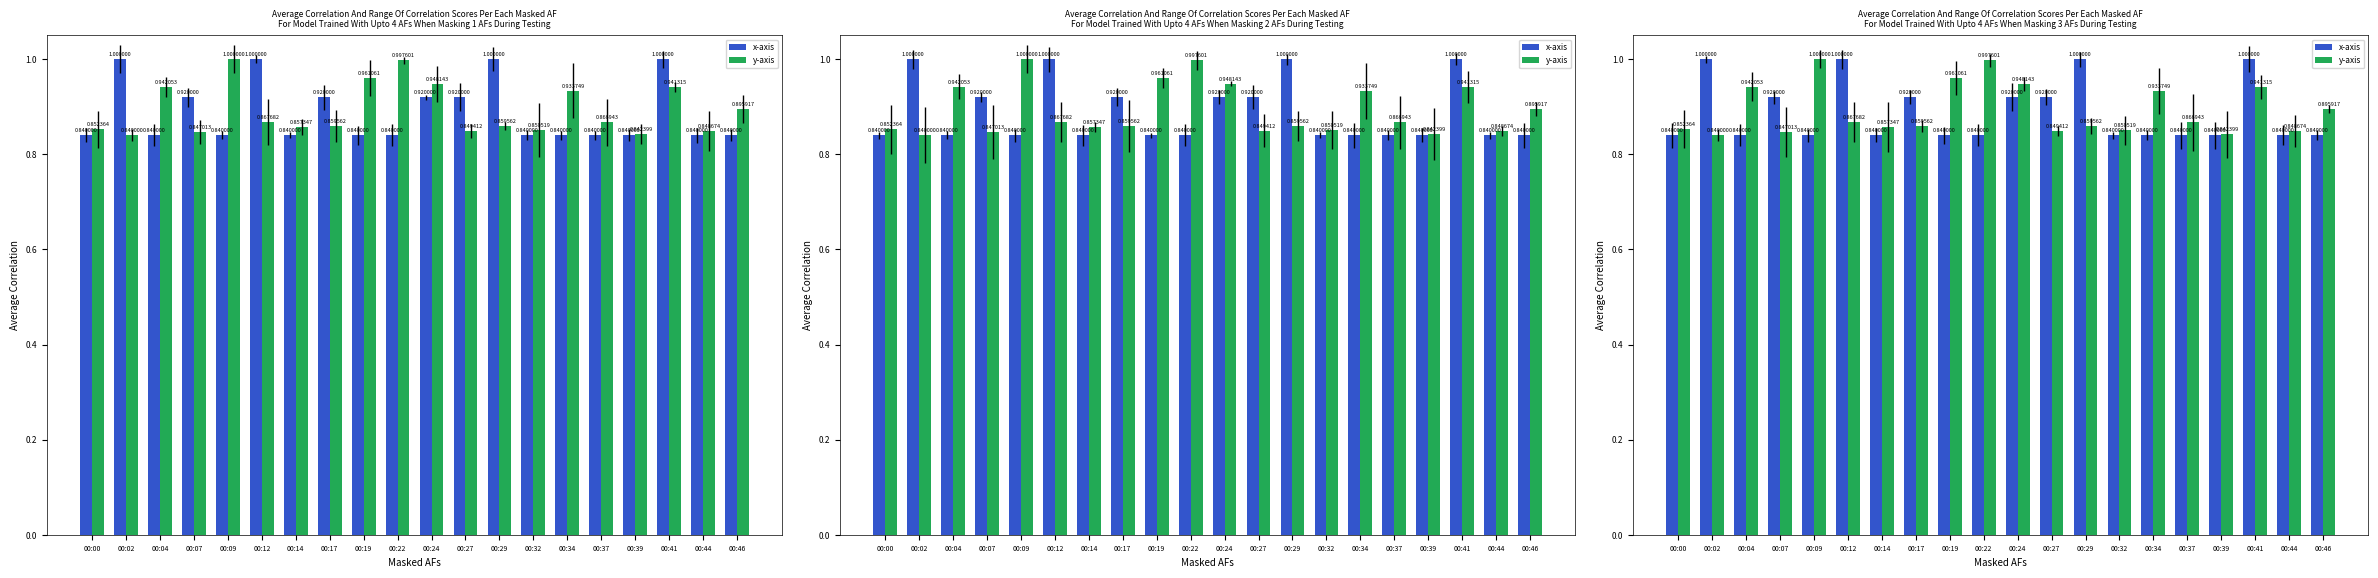

Rank the series by their average value, from lowest to highest.

x-axis, y-axis